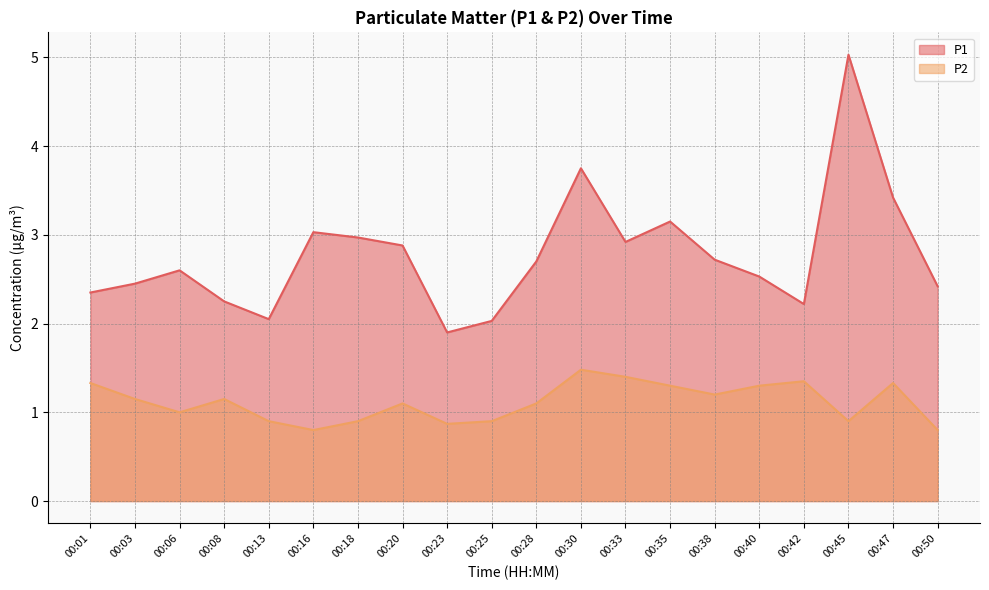

Reading left to right, extract all data points from this chart.

P1: 2.4	2.5	2.6	2.2	2.0	3.0	3.0	2.9	1.9	2.0	2.7	3.8	2.9	3.1	2.7	2.5	2.2	5.0	3.4	2.4
P2: 1.3	1.1	1.0	1.1	0.9	0.8	0.9	1.1	0.9	0.9	1.1	1.5	1.4	1.3	1.2	1.3	1.4	0.9	1.3	0.8